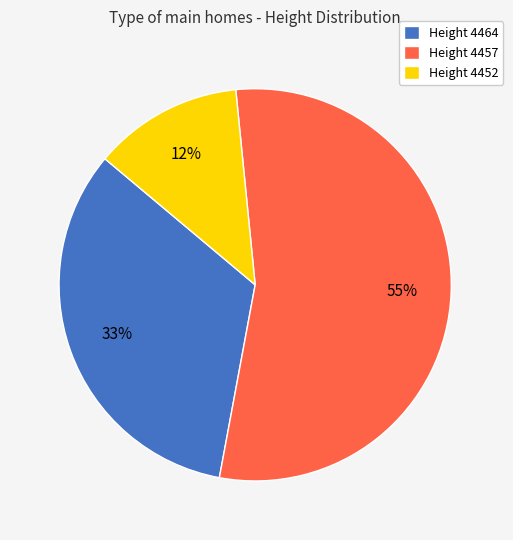

What is the largest slice in the pie chart?

Height 4457